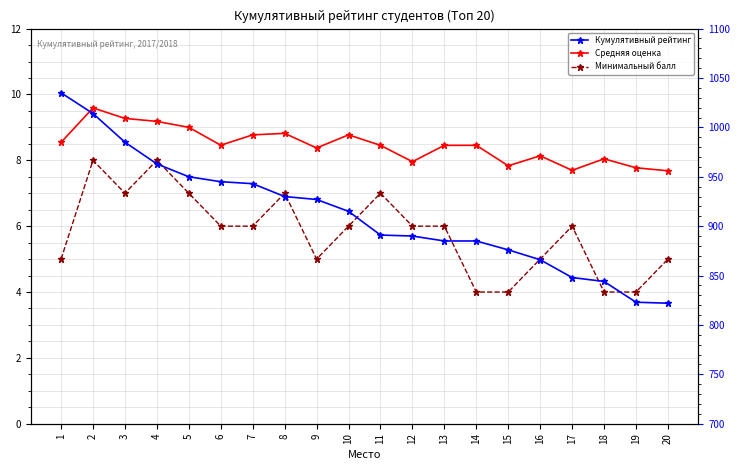

Reading left to right, what are all the values shown in this chart?

Средняя оценка: 8.5	9.6	9.3	9.2	9.0	8.5	8.8	8.8	8.4	8.8	8.5	8.0	8.5	8.5	7.8	8.1	7.7	8.0	7.8	7.7
Минимальный балл: 5.0	8.0	7.0	8.0	7.0	6.0	6.0	7.0	5.0	6.0	7.0	6.0	6.0	4.0	4.0	5.0	6.0	4.0	4.0	5.0
Кумулятивный рейтинг: 1035.0	1014.0	985.0	963.0	950.0	945.0	943.0	930.0	927.0	915.0	891.0	890.0	885.0	885.0	876.0	866.0	848.0	844.0	823.0	822.0